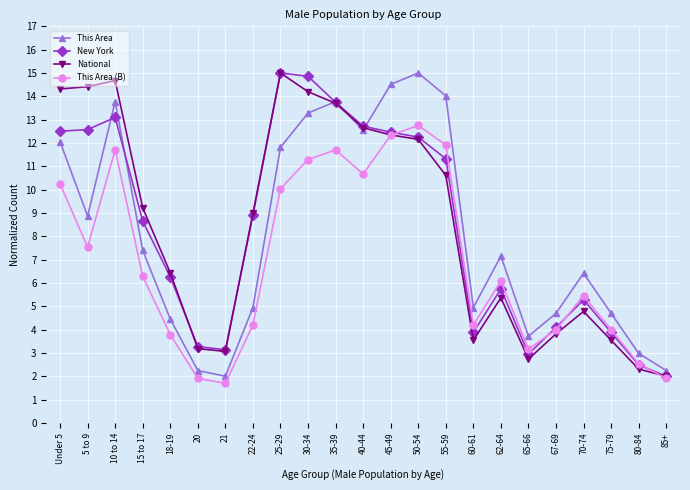

What is the total value across all series at 40-44?

48.6